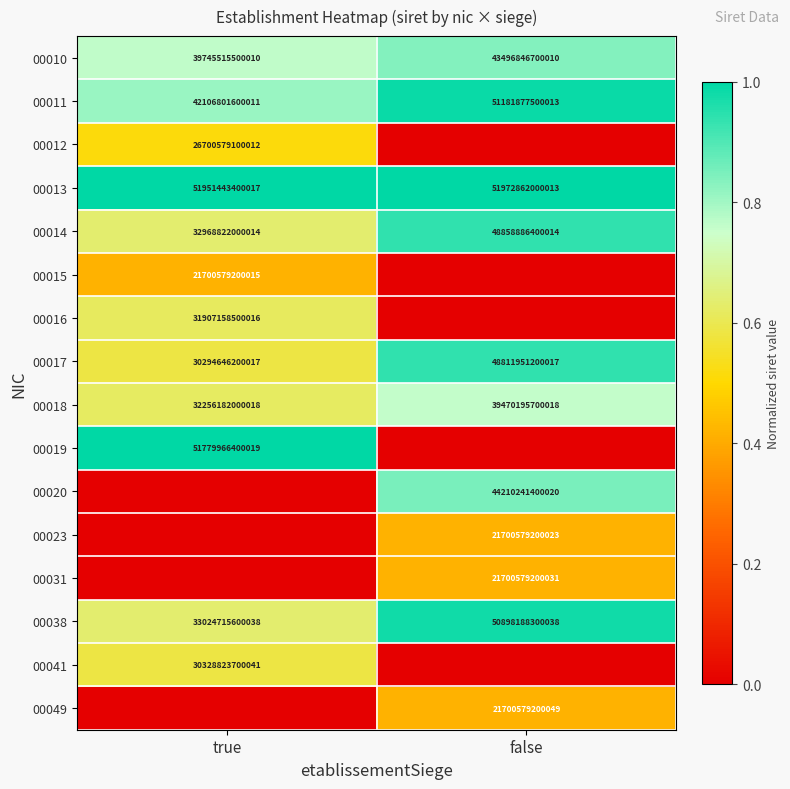

List the labels in order of 00017 value, largest first.

false, true